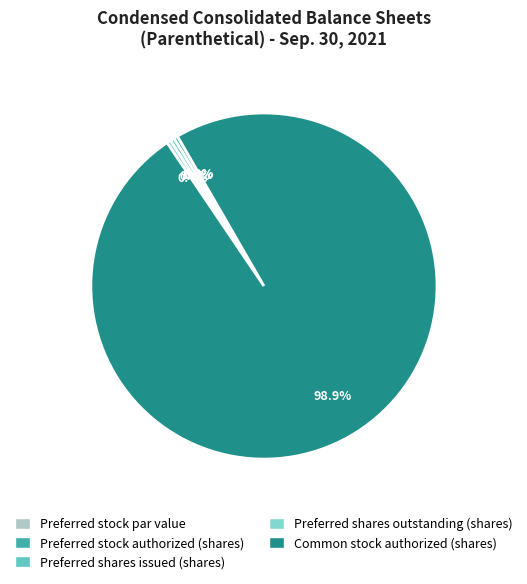

Rank the categories by value from lowest to highest.

Preferred stock par value, Preferred stock authorized (shares), Preferred shares issued (shares), Preferred shares outstanding (shares), Common stock authorized (shares)